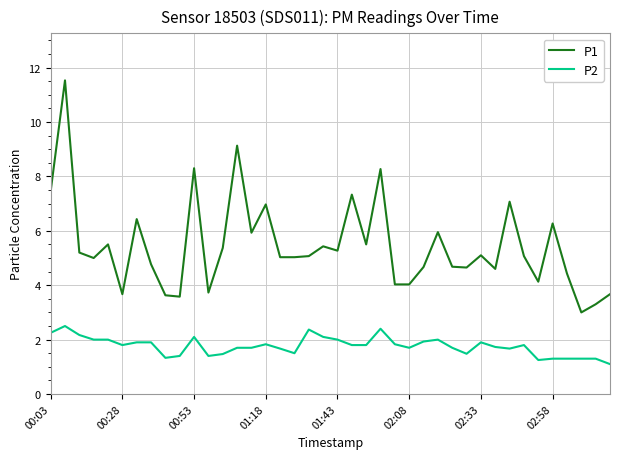

What is the highest value of the P1 series?

11.5